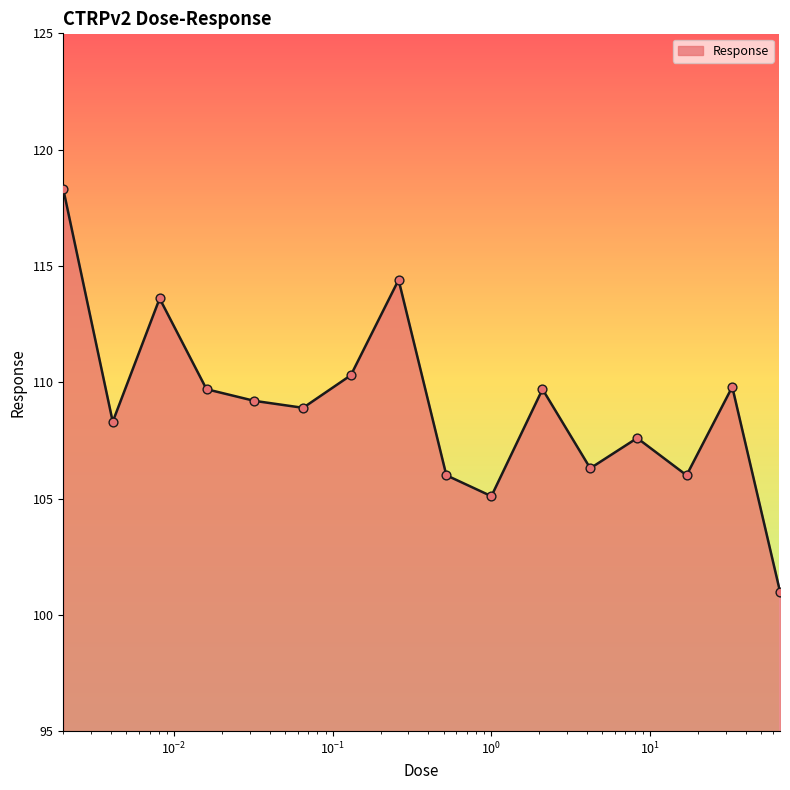

What is the difference between the maximum and minimum values?

17.3